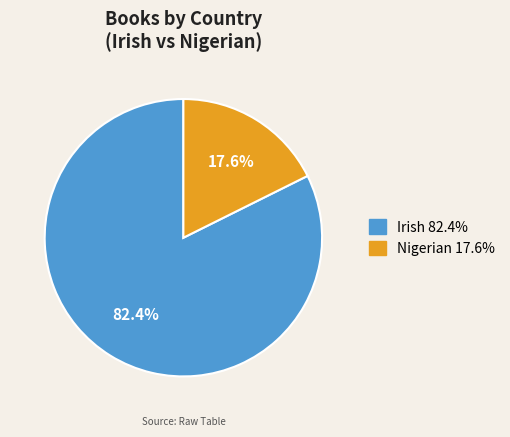

To the nearest percent, what is the difference between the largest and smallest slice percentages?

65%